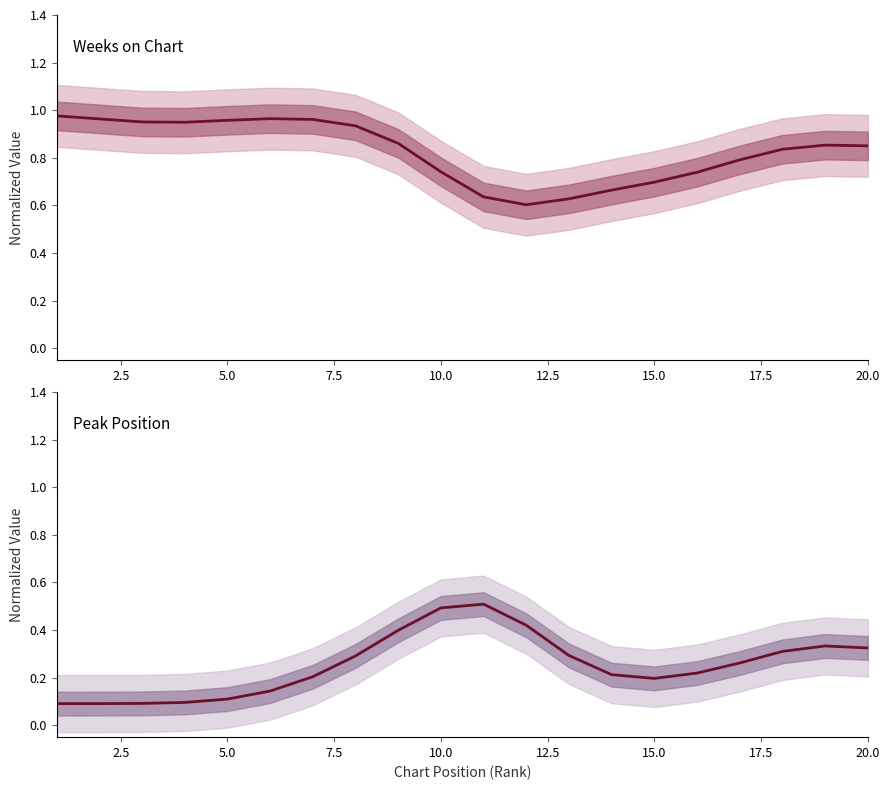

Which series has the largest range (max minus min)?

Peak Position